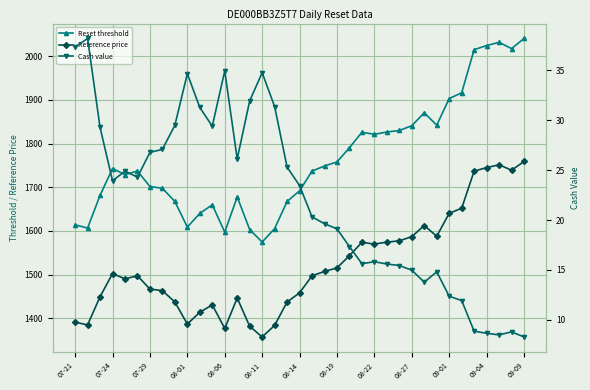

In Reset threshold, how many points are lower than both neighbors (excluding endpoints)?

8